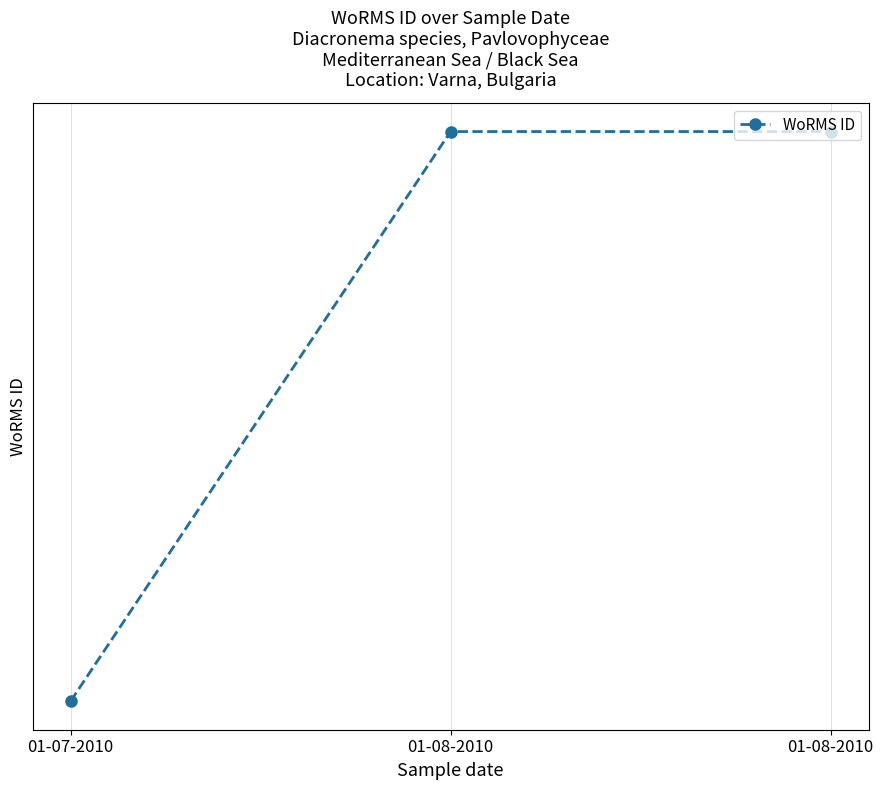

Does the chart have visible grid lines?

Yes